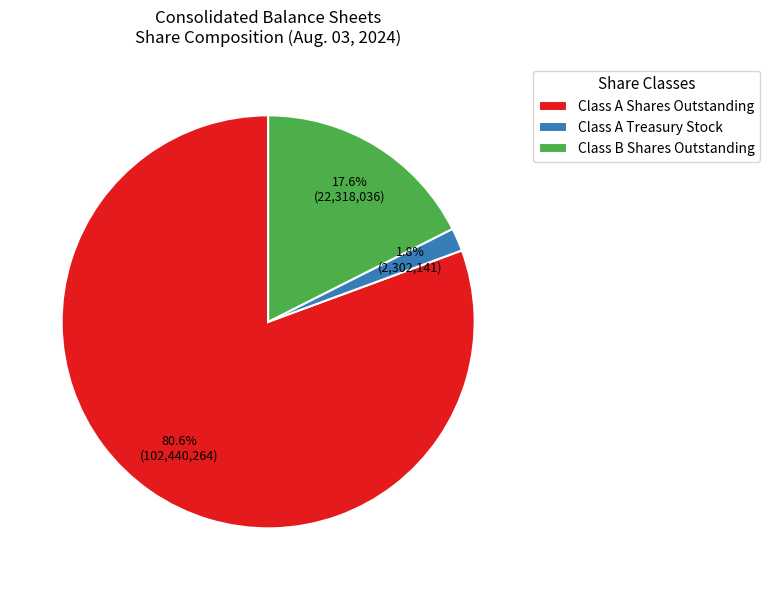

True or false: Class A Shares Outstanding accounts for 71% of the total.

False